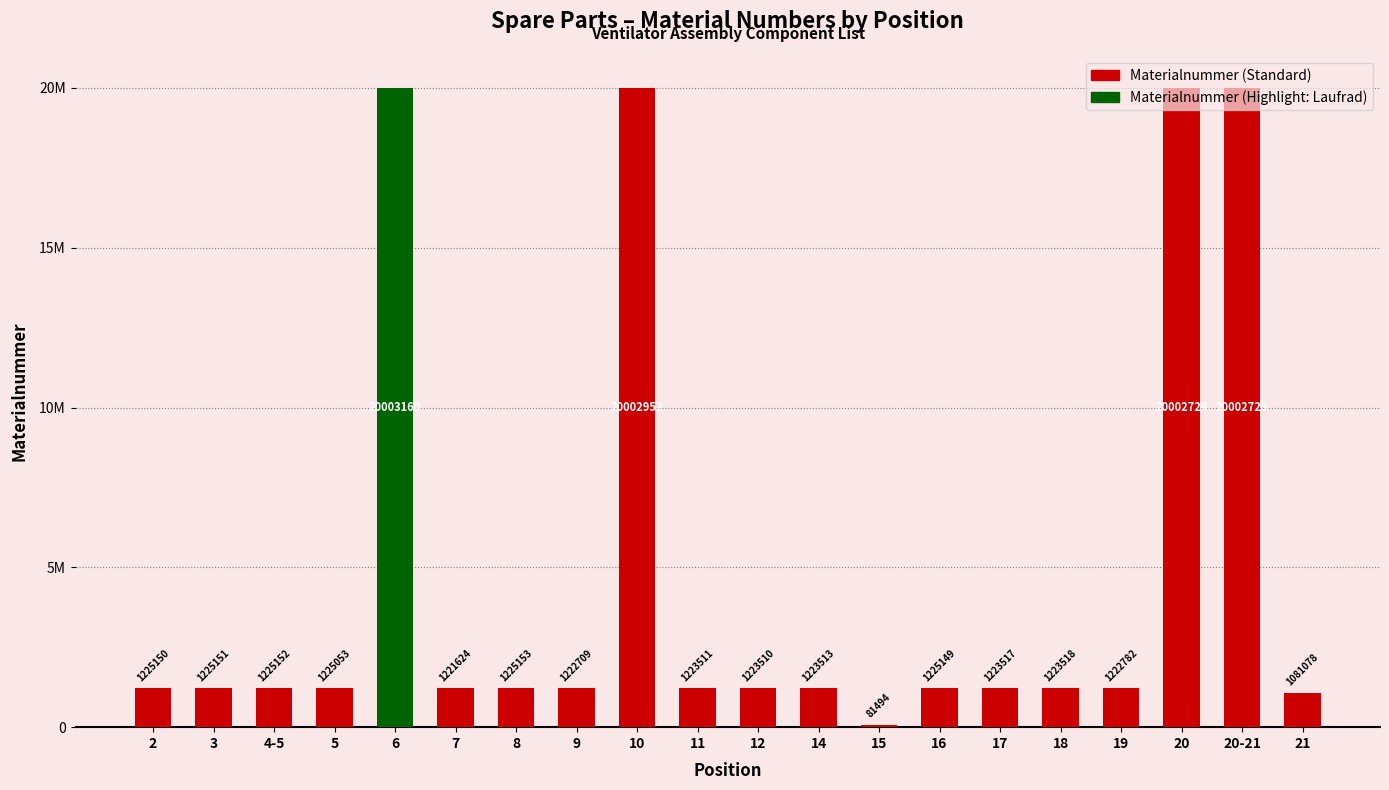

What is the change in value from 9 to 18?

+809